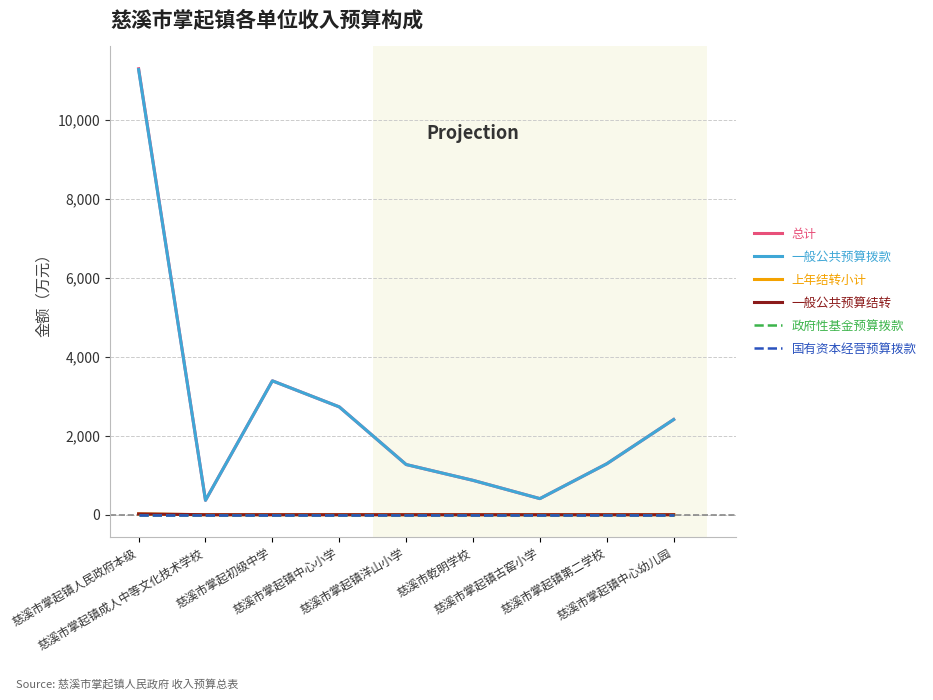

Does the chart display data point markers on the line(s)?

No